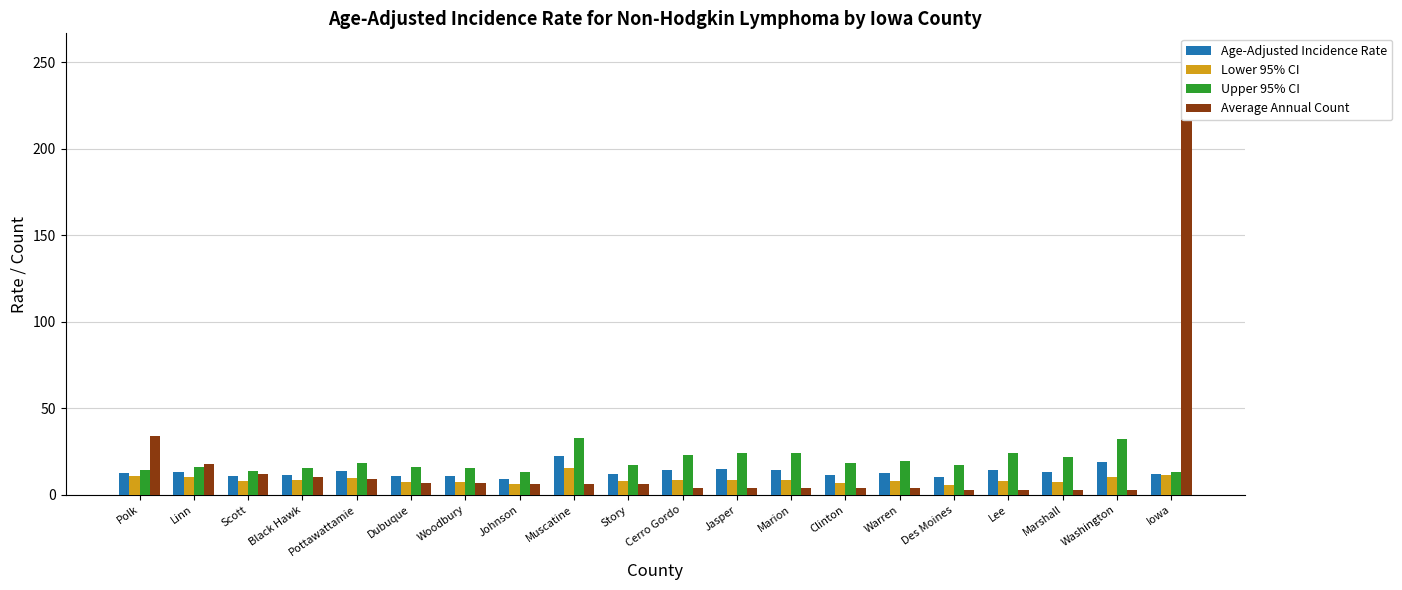

What is the sum of all Age-Adjusted Incidence Rate values?

263.5